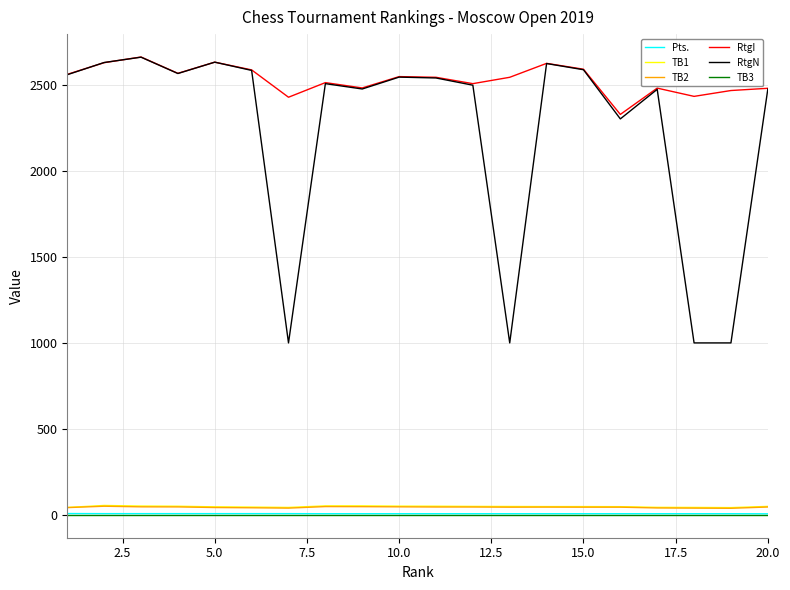

True or false: Pts. and TB2 cross at least once.

False